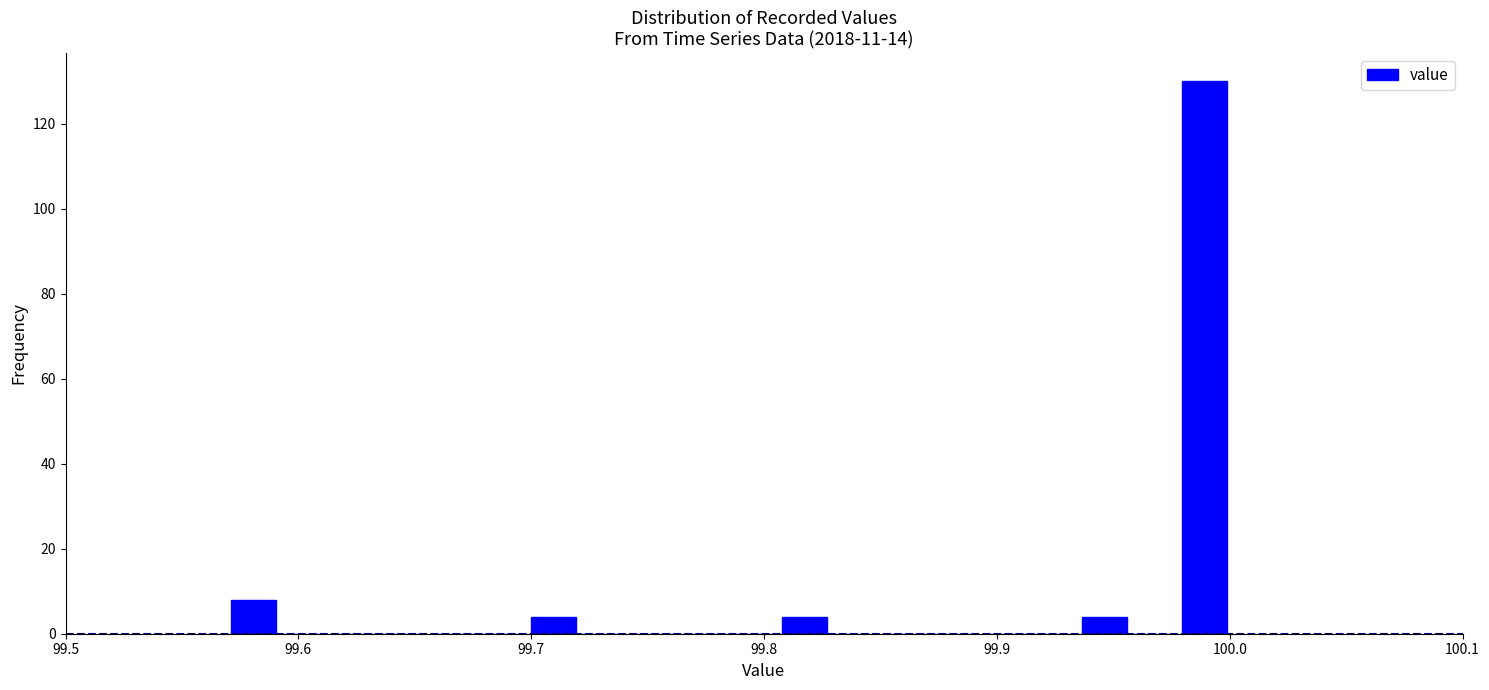

Around what value on the x-axis is the tallest bar? Give the approximate position of its centre, as read against the axis.

99.99